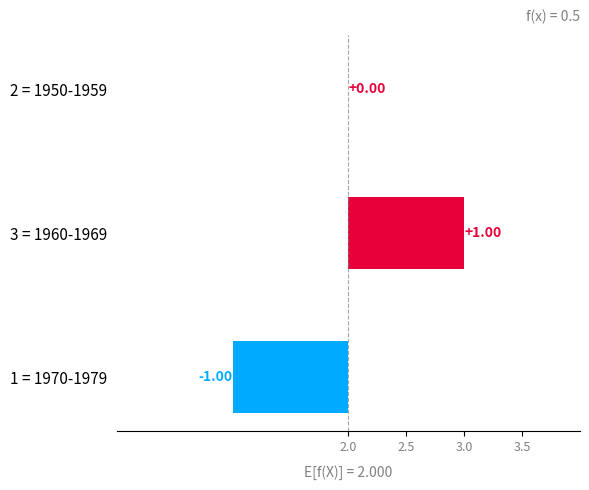

Is it true that the value at 3 = 1960-1969 is 0?

False